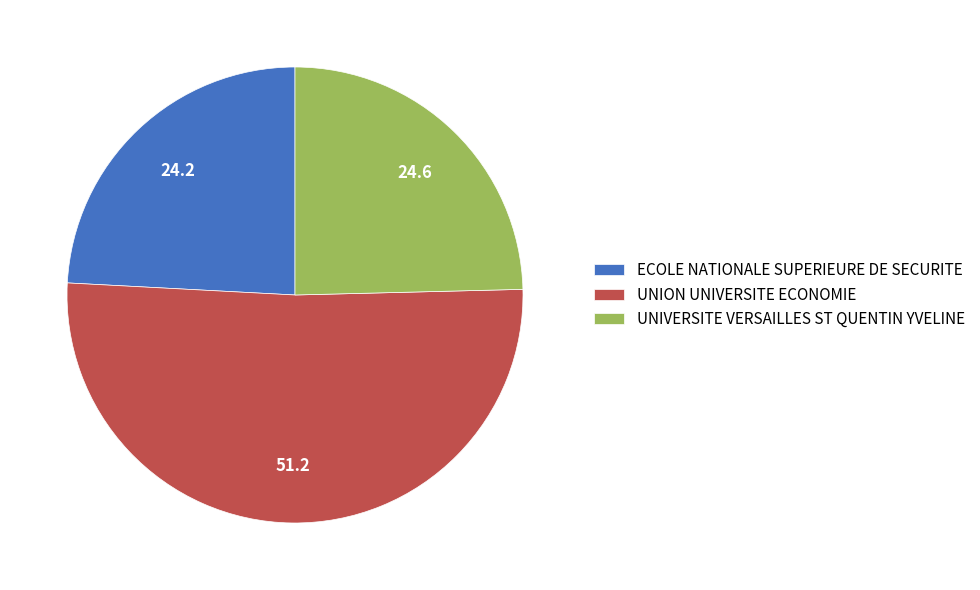

Is it true that UNION UNIVERSITE ECONOMIE is 51% of the pie?

True